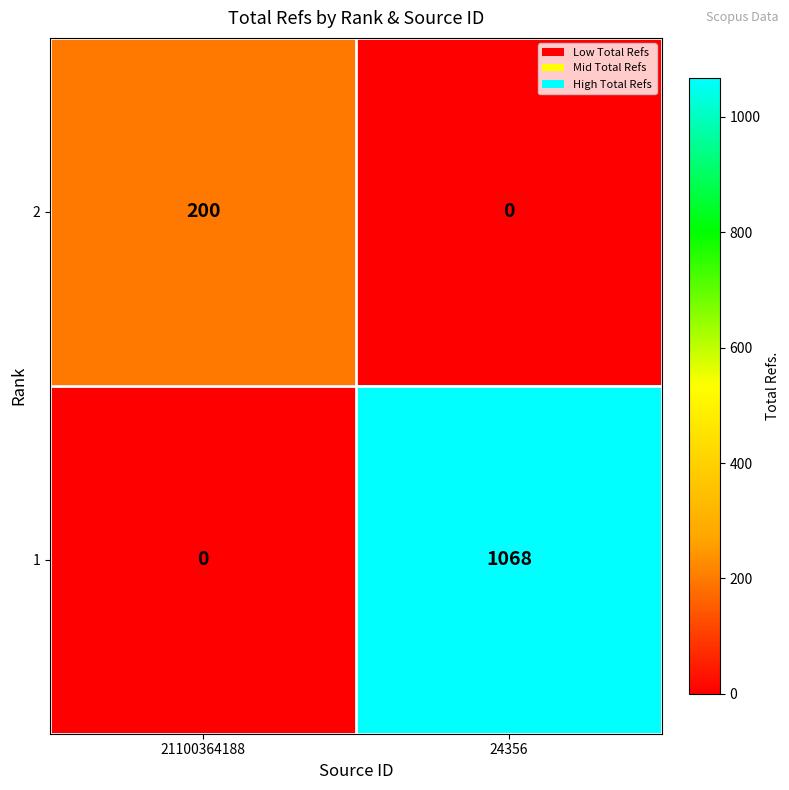

Between 21100364188 and 24356, which series saw the biggest shift?

1